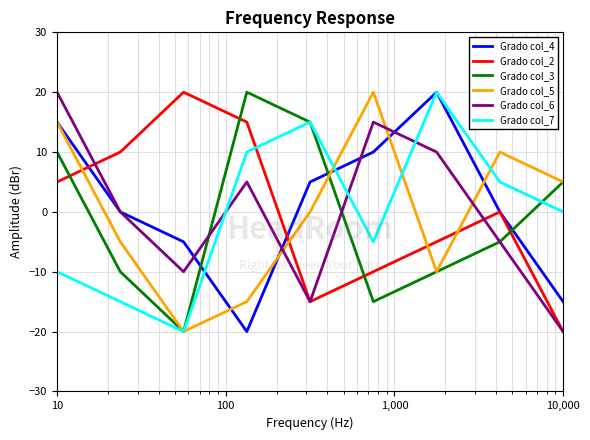

What is the highest value of the Grado col_6 series?

20